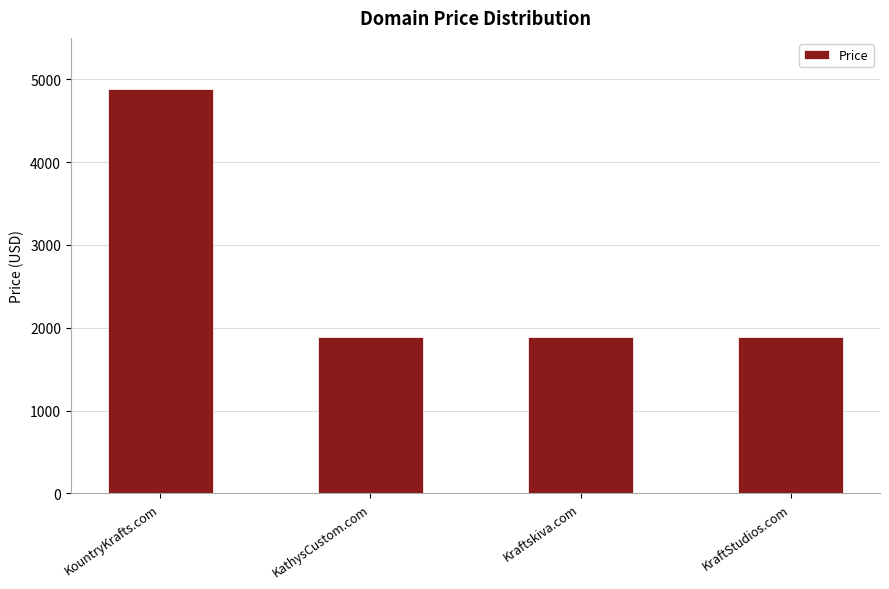

What is the approximate value at Kraftskiva.com, to the nearest 50?

1900